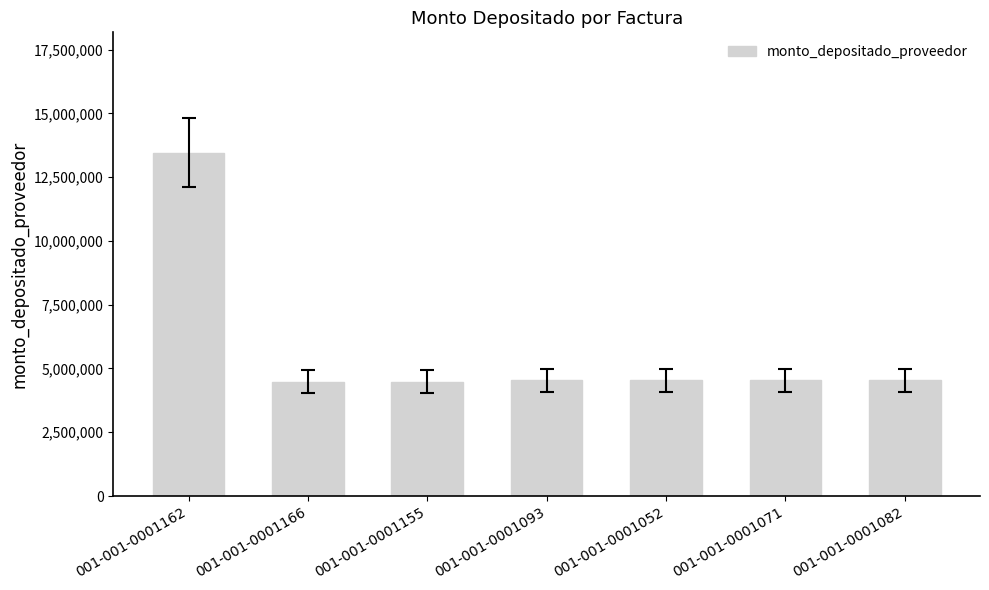

What is the difference between the maximum and minimum values?

8975160